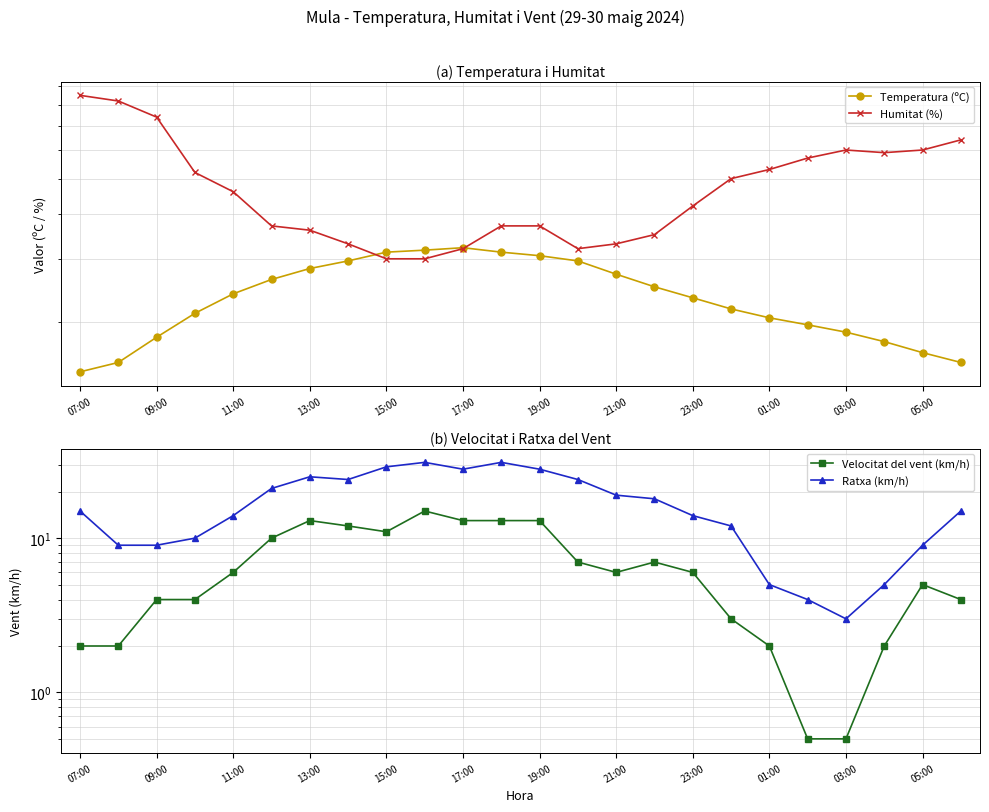

In Humitat (%), how many points are higher than both neighbors (excluding endpoints)?

1